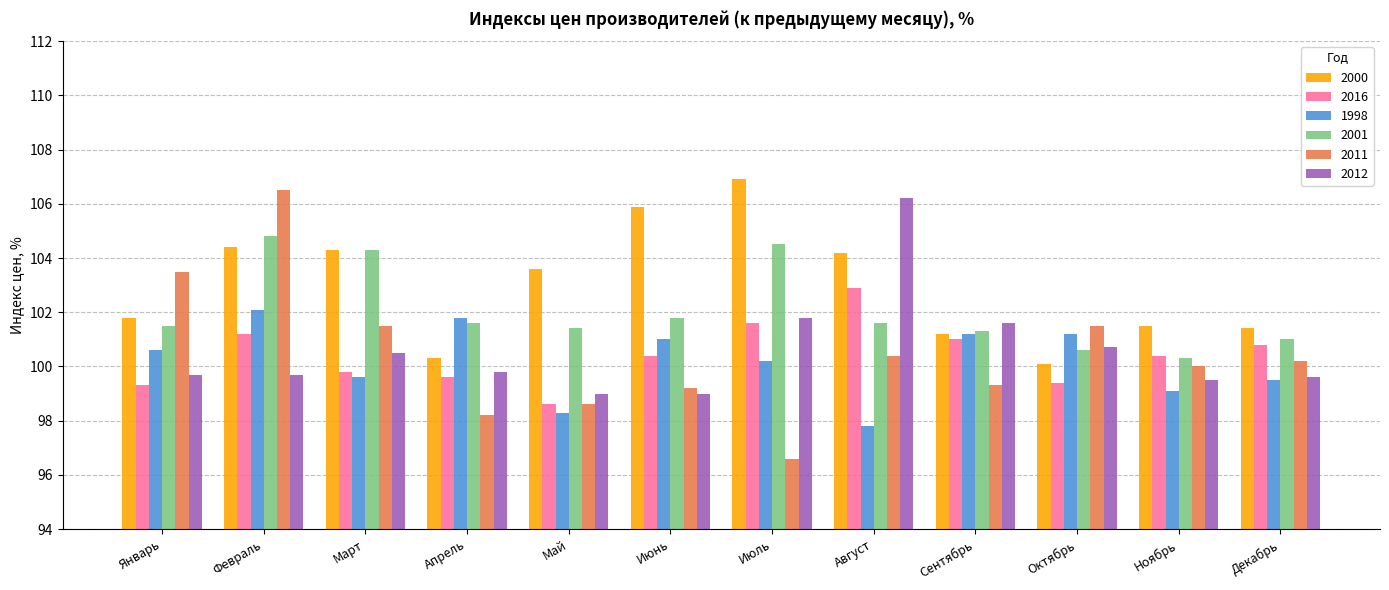

Which series has the largest range (max minus min)?

2011